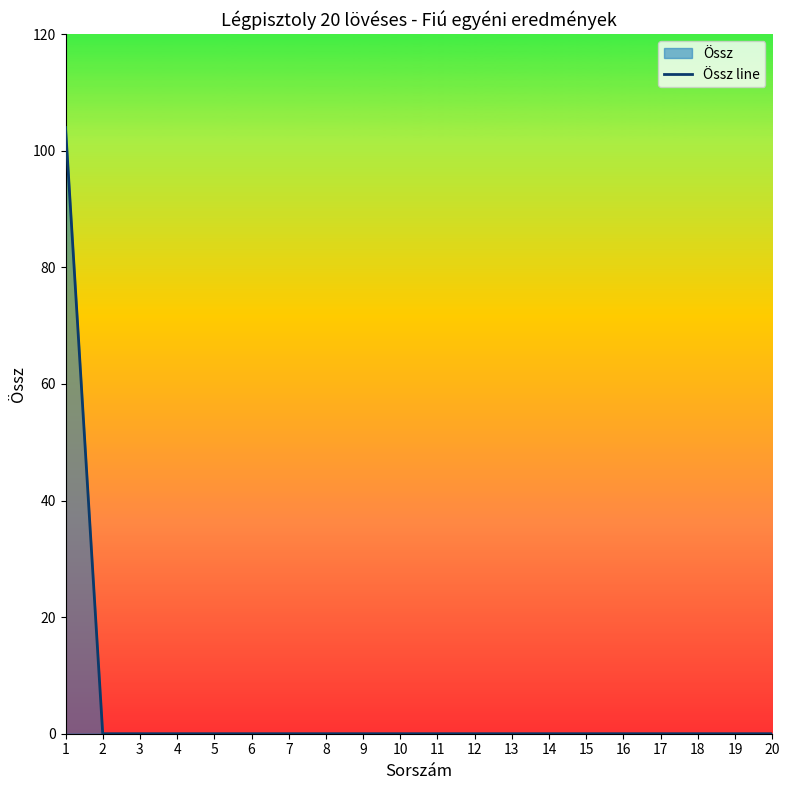

Count the number of values greater than 0.

1